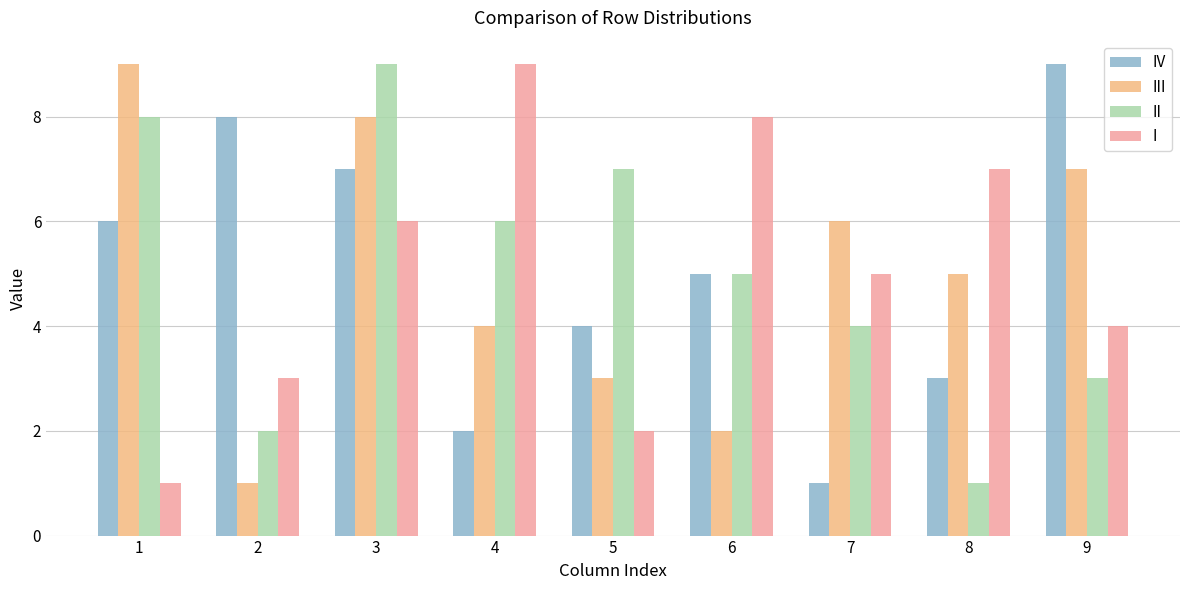

Reading left to right, what are all the values shown in this chart?

IV: 1=6	2=8	3=7	4=2	5=4	6=5	7=1	8=3	9=9
III: 1=9	2=1	3=8	4=4	5=3	6=2	7=6	8=5	9=7
II: 1=8	2=2	3=9	4=6	5=7	6=5	7=4	8=1	9=3
I: 1=1	2=3	3=6	4=9	5=2	6=8	7=5	8=7	9=4